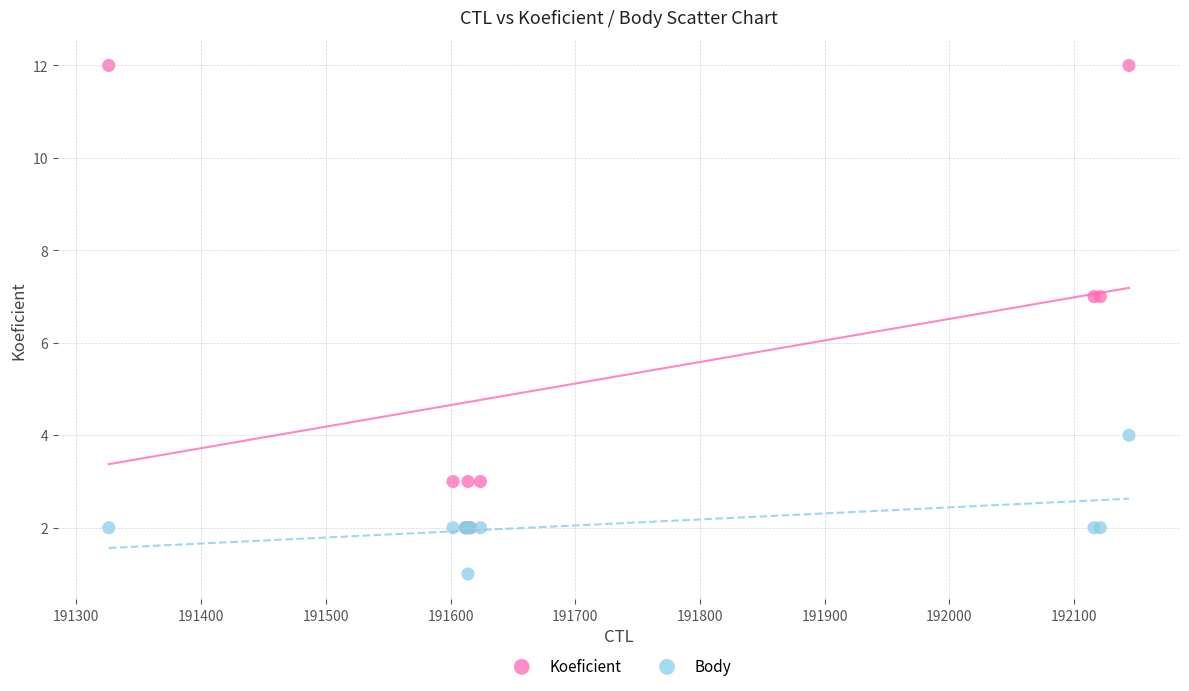

What are all the series names shown in the legend?

Koeficient, Body